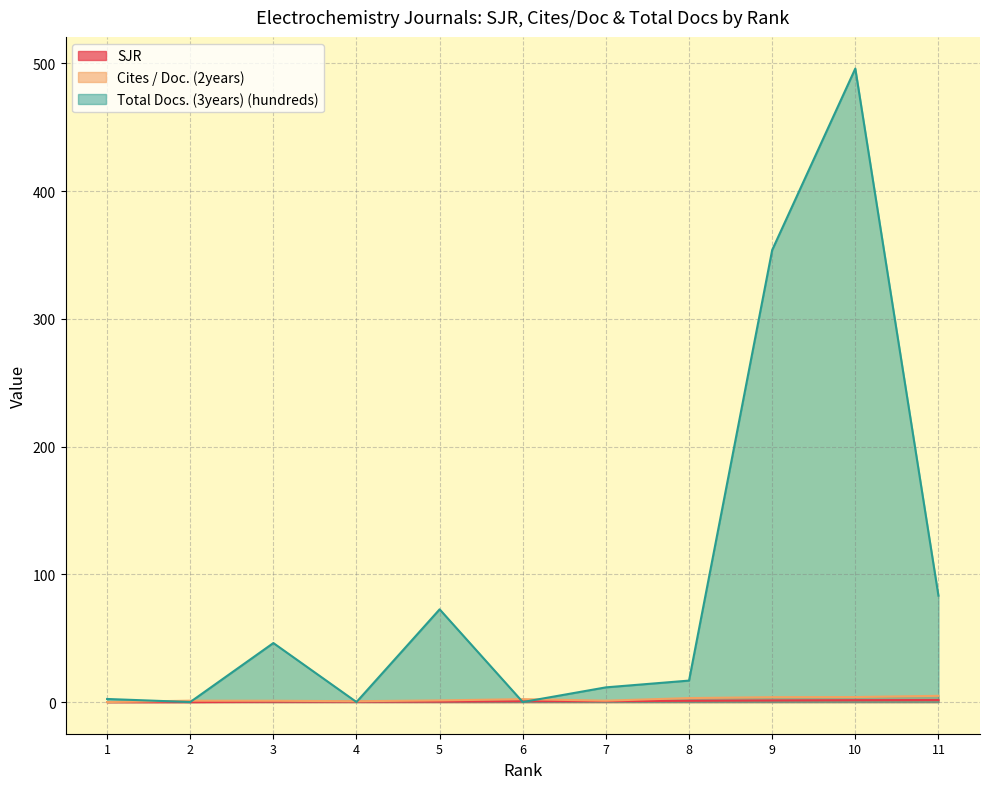

At how many categories does at least one series exceed 447?

1